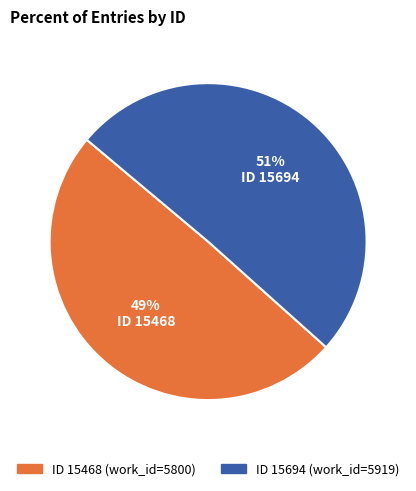

To the nearest percent, what is the average slice percentage?

50%